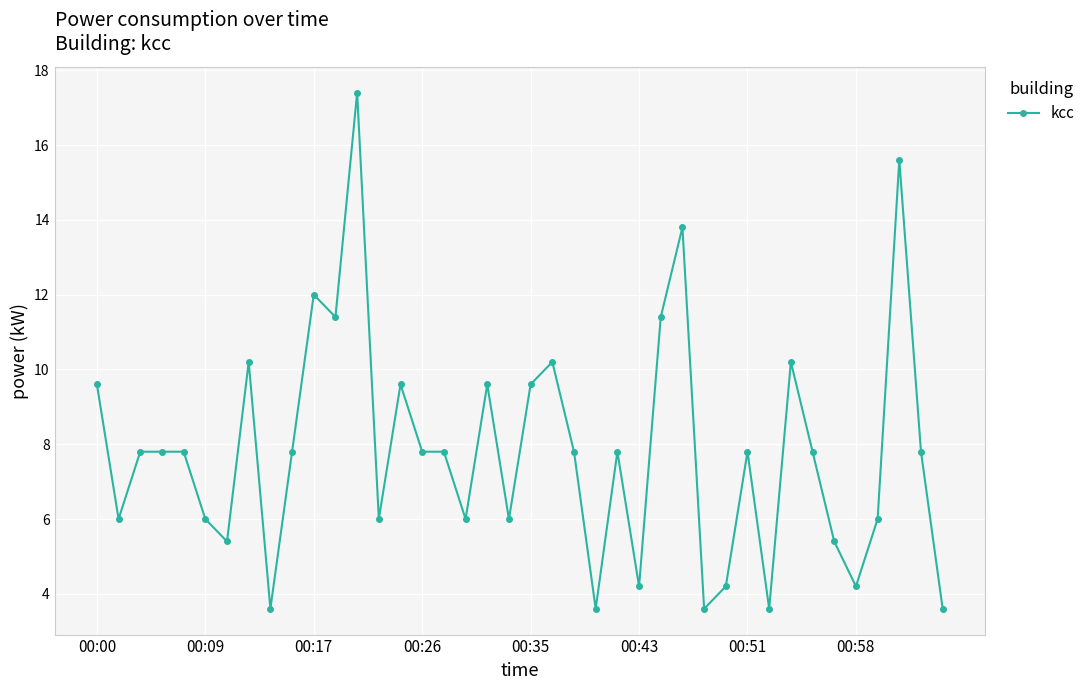

What is the maximum value shown in the chart?

17.4